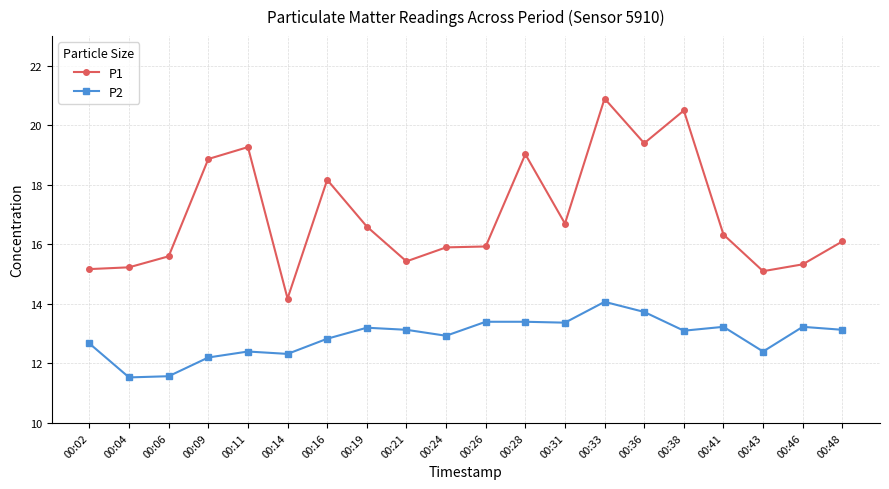

What is the difference between the maximum and minimum values in the P1 series?

6.7